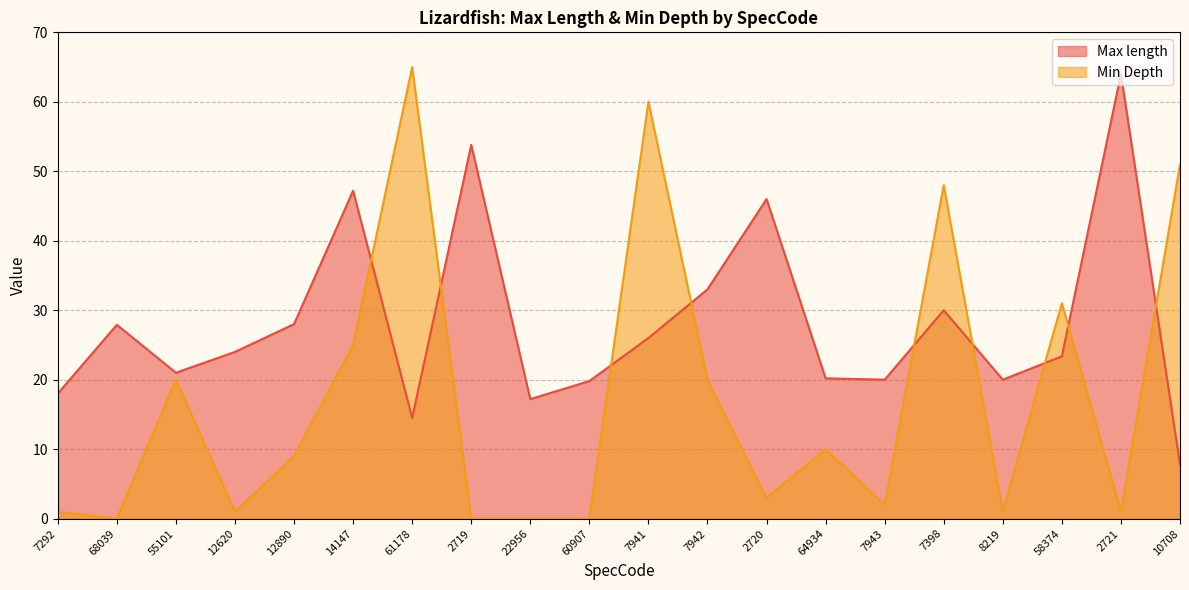

Reading left to right, extract all data points from this chart.

Max length: 18.0	27.9	21.0	24.0	28.0	47.2	14.5	53.8	17.2	19.8	26.0	33.0	46.0	20.2	20.0	30.0	20.0	23.4	64.0	7.8
Min Depth: 1.0	0.0	20.0	1.0	9.0	25.0	65.0	0.0	0.0	0.0	60.0	20.0	3.0	10.0	2.0	48.0	1.0	31.0	1.0	51.0